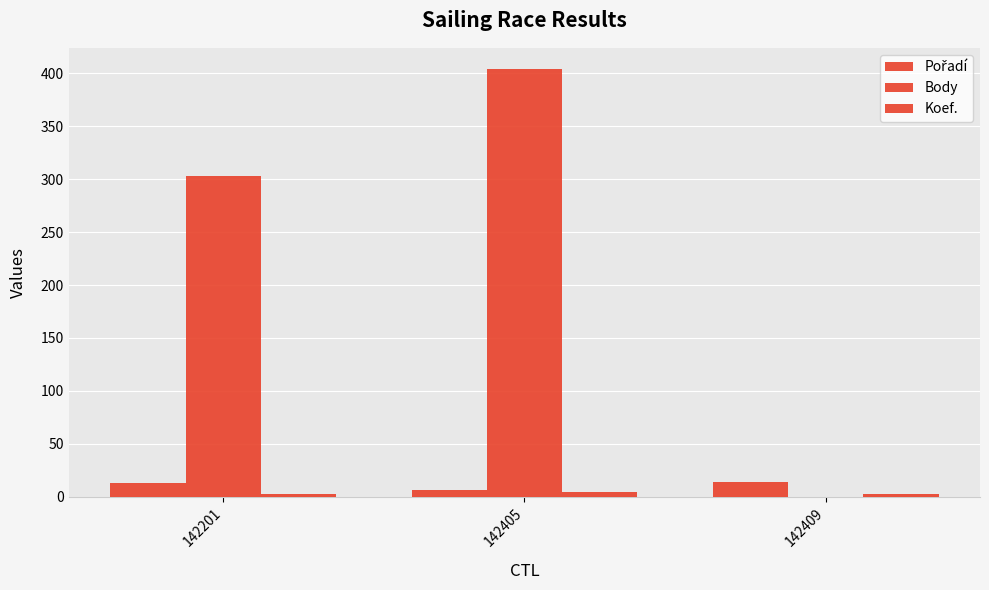

Is it true that Pořadí equals 14 at 142409?

True